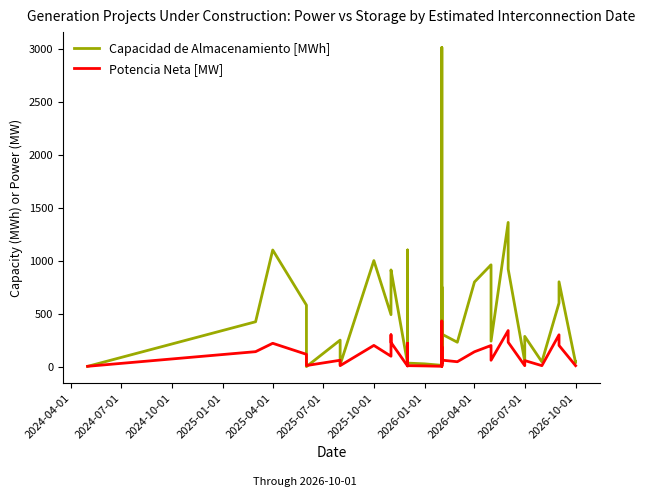

What position from the right is 2025-04-01?

34